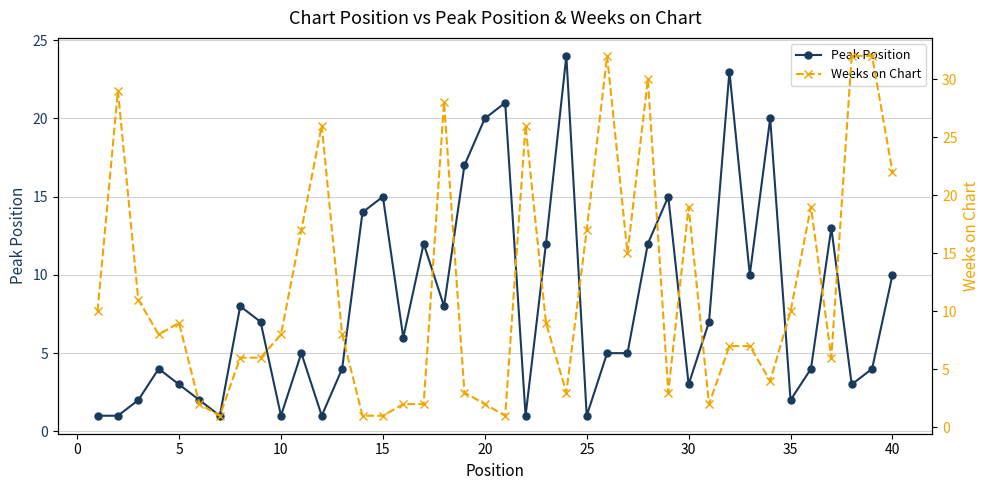

Rank the series at 20 from lowest to highest value.

Weeks on Chart, Peak Position